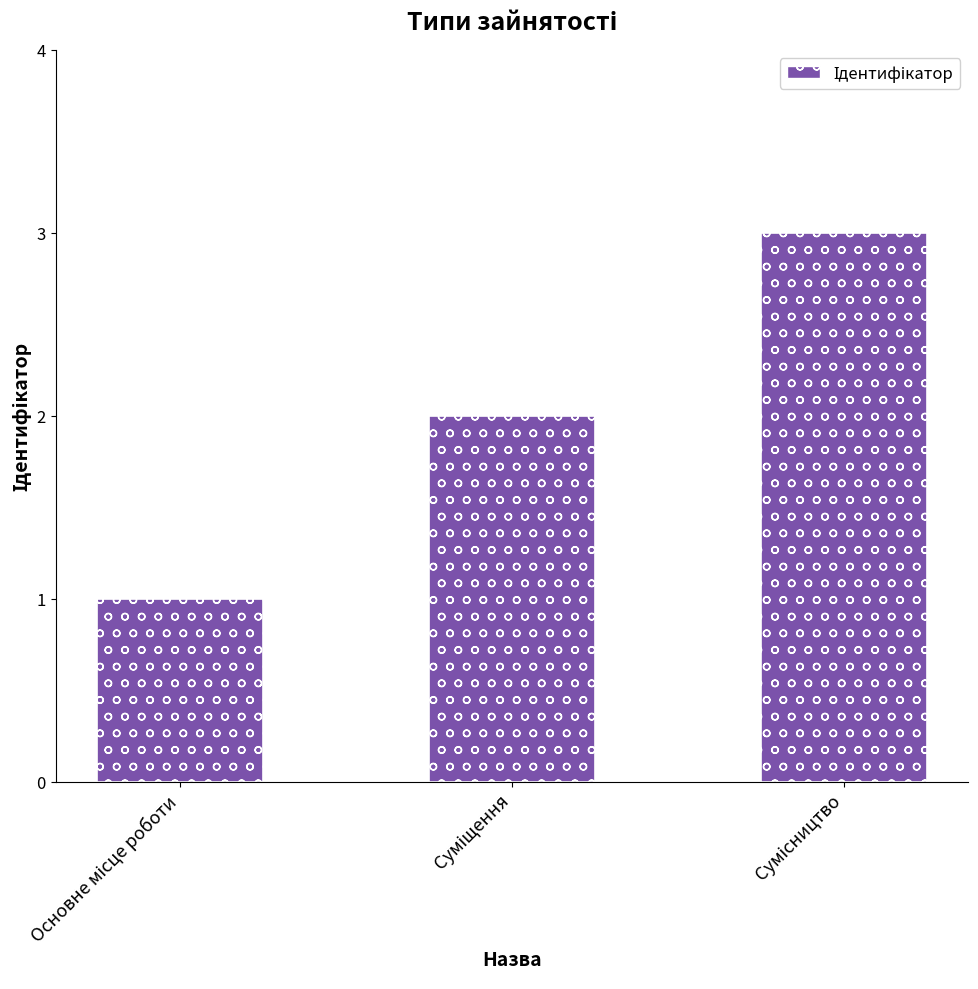

How many values are between 1 and 3?

3